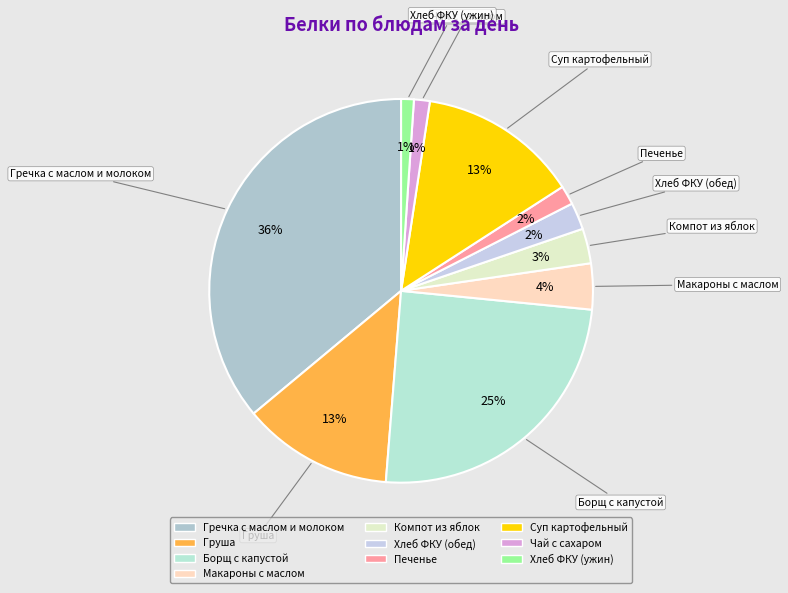

How much of the chart is everything except Хлеб ФКУ (ужин)?

98.9%